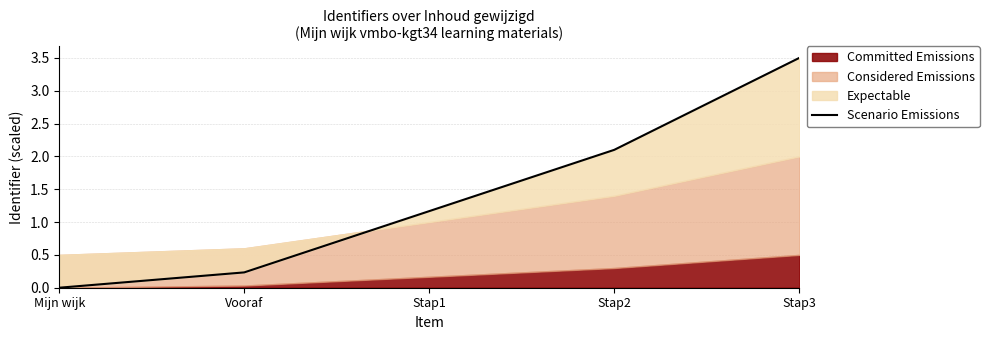

Approximately how many times larger is the value at Stap3 compared to Stap1?

3.0